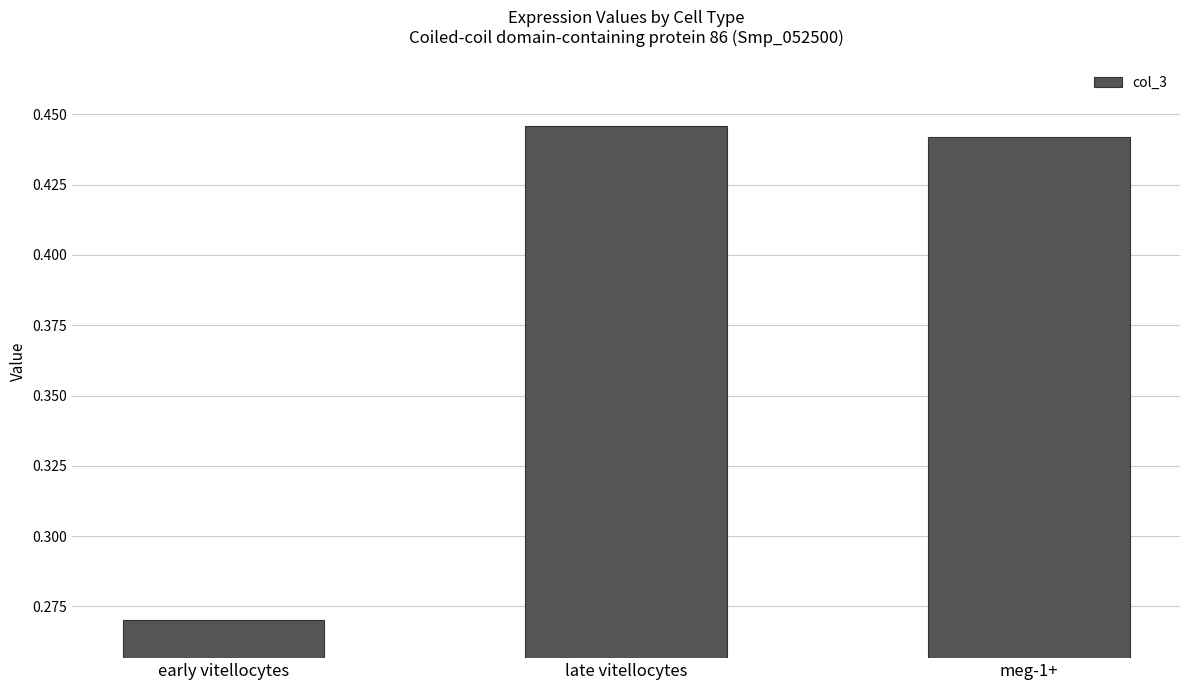

What is the label of the 1st bar from the left?

early vitellocytes